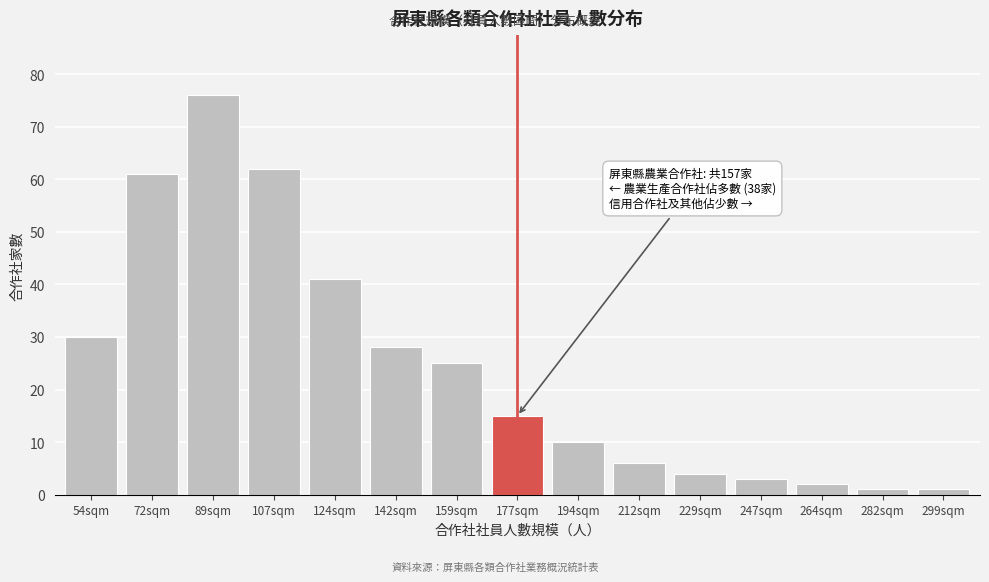

Reading left to right, what are all the values shown in this chart?

30	61	76	62	41	28	25	15	10	6	4	3	2	1	1